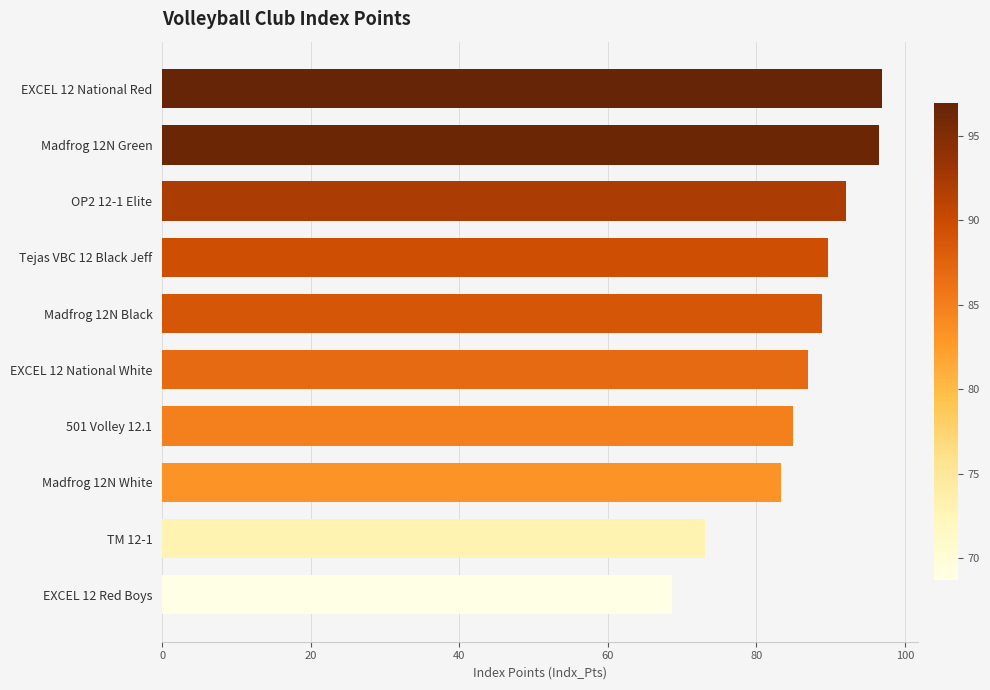

What is the maximum value shown in the chart?

96.9